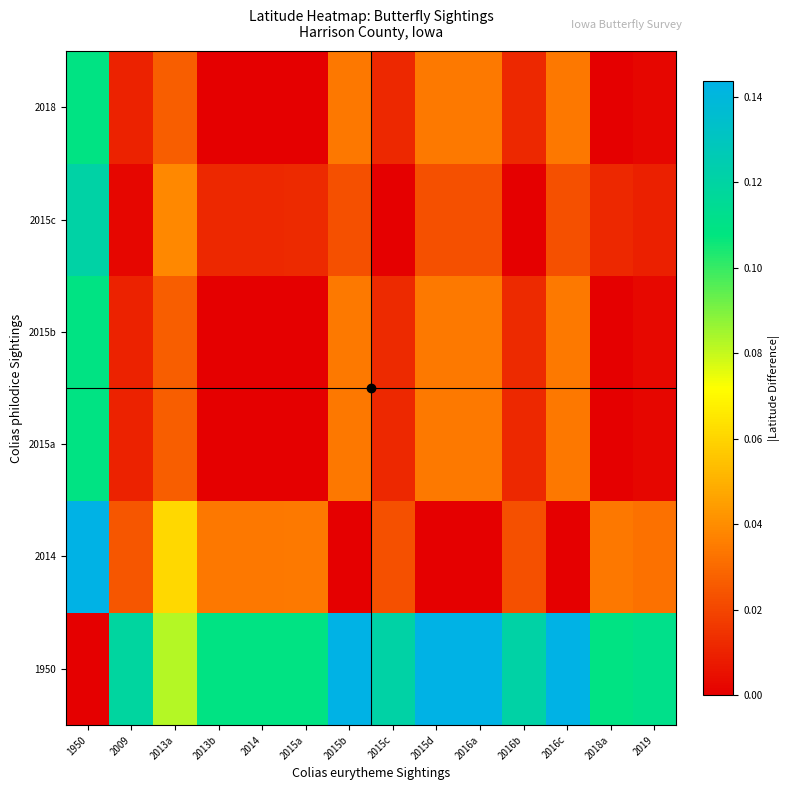

What is the maximum value shown in the chart?

0.1